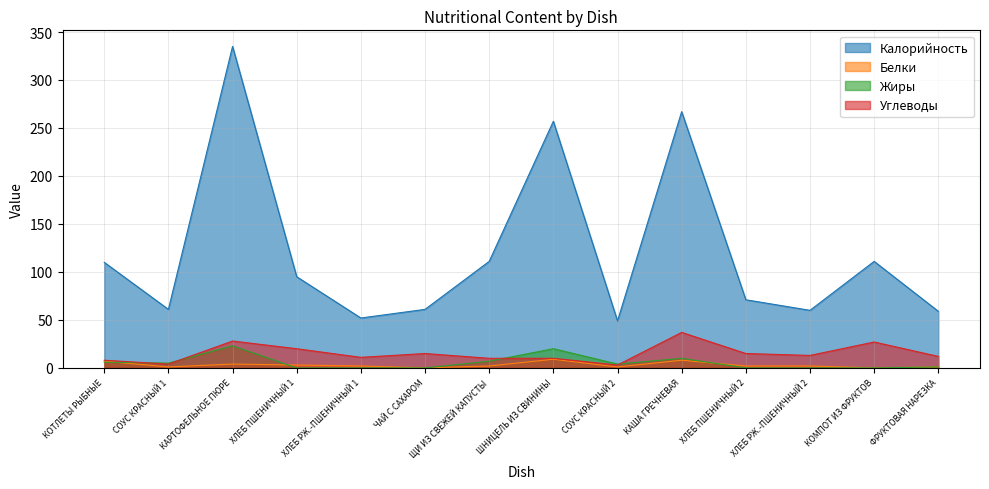

Is it true that Жиры equals 0 at ХЛЕБ ПШЕНИЧНЫЙ 1?

True